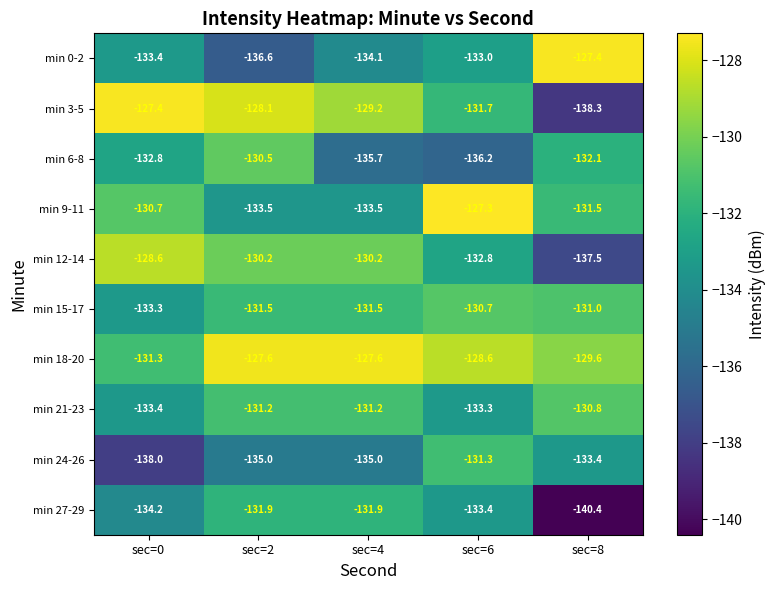

The value of min 24-26 at sec=8 is -133.4. True or false?

True